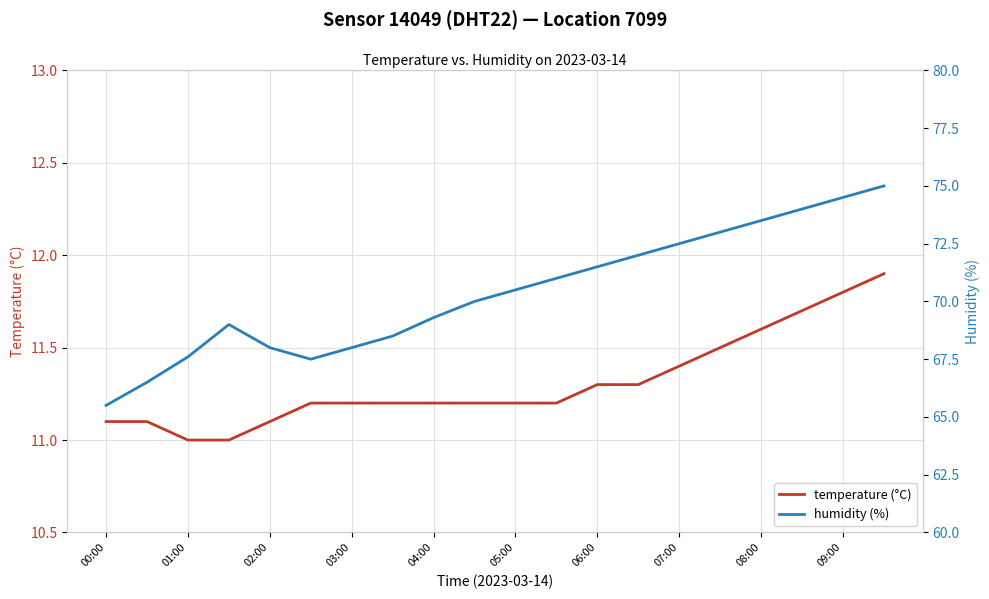

What is the minimum value for temperature (°C)?

11.0